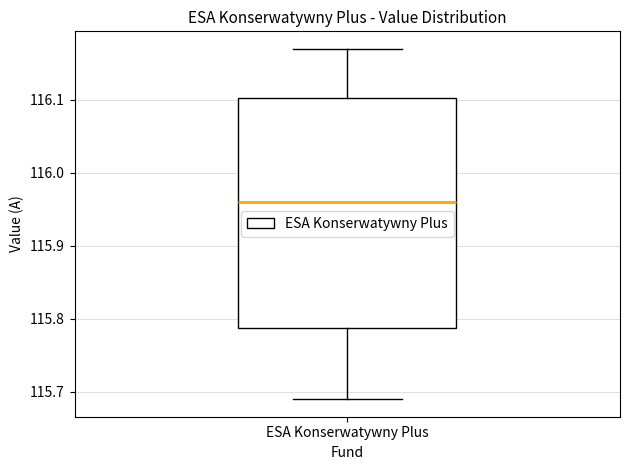

Transcribe this box plot: give where the median line is, the range the box spans, and where the two whiskers end, as read against the y-axis. The values are not printed on the chart, so give them approximately, as read against the axis.

median 115.96, box 115.79 to 116.10, whiskers 115.69 to 116.17